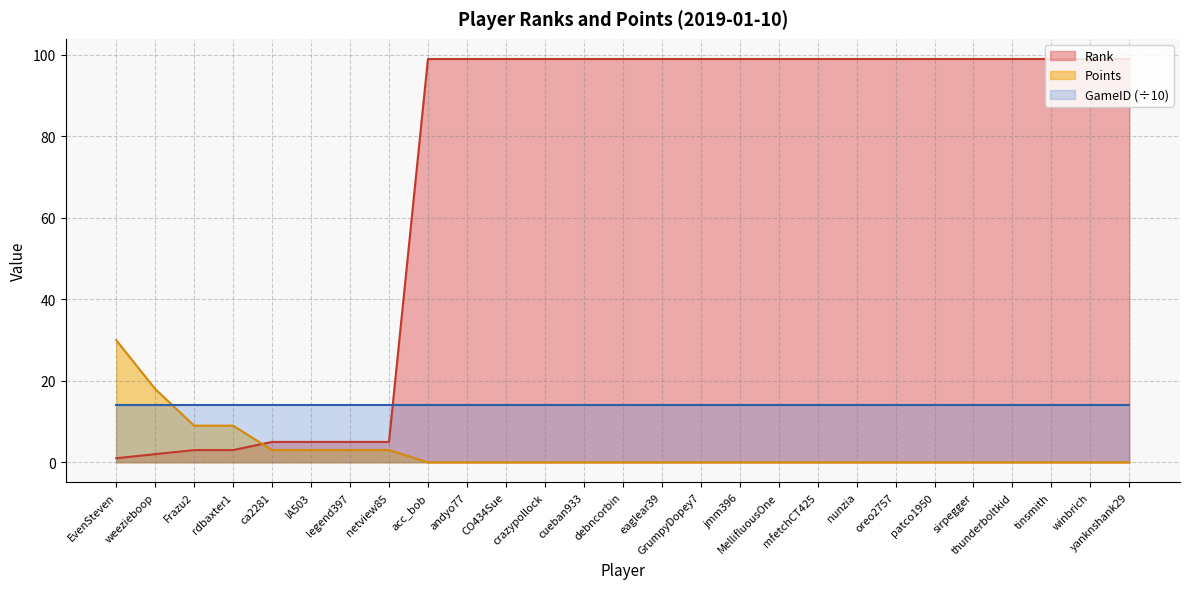

True or false: Points has more than 0 points higher than both neighbors.

False